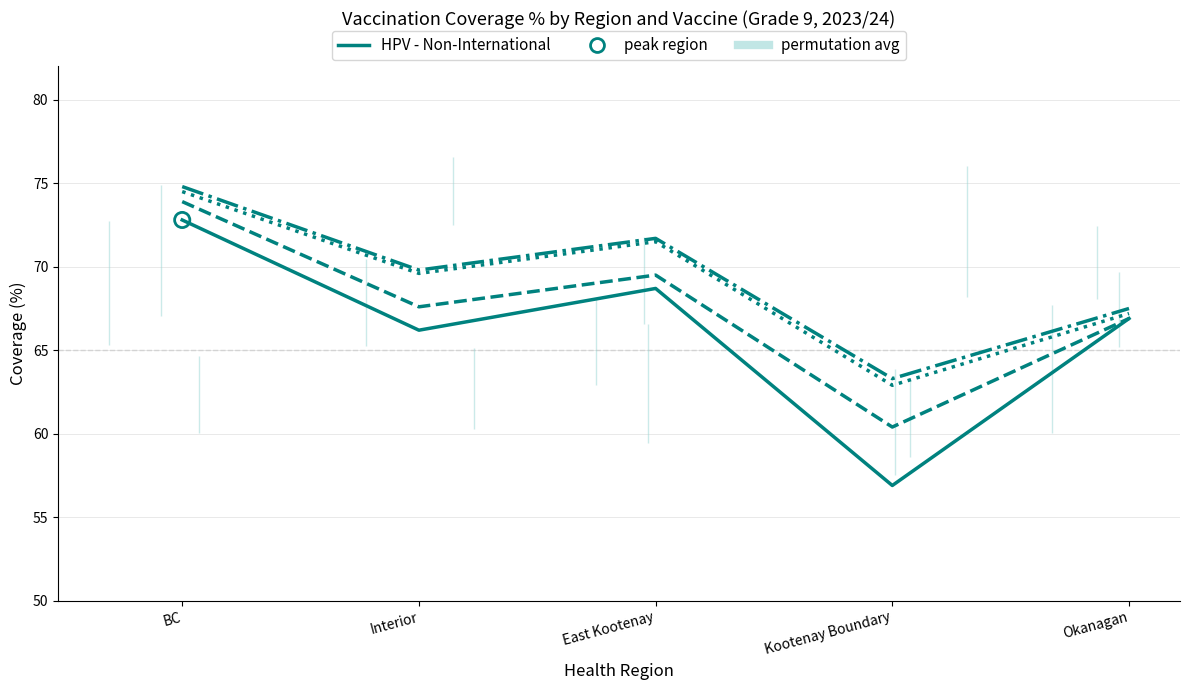

At how many categories does at least one series exceed 70?

2